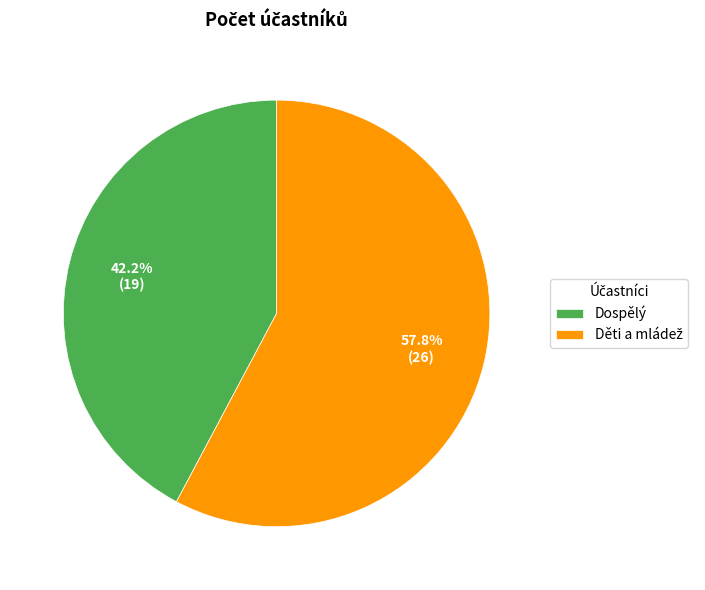

Does Dospělý represent more than half of the total?

No